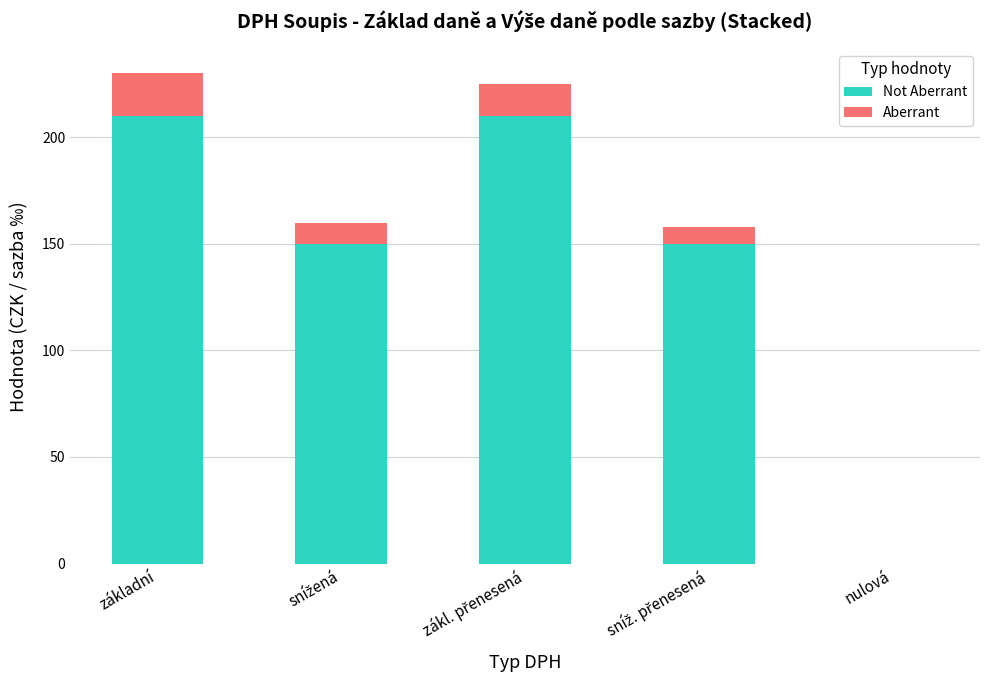

What is the total value across all series at základní?

230